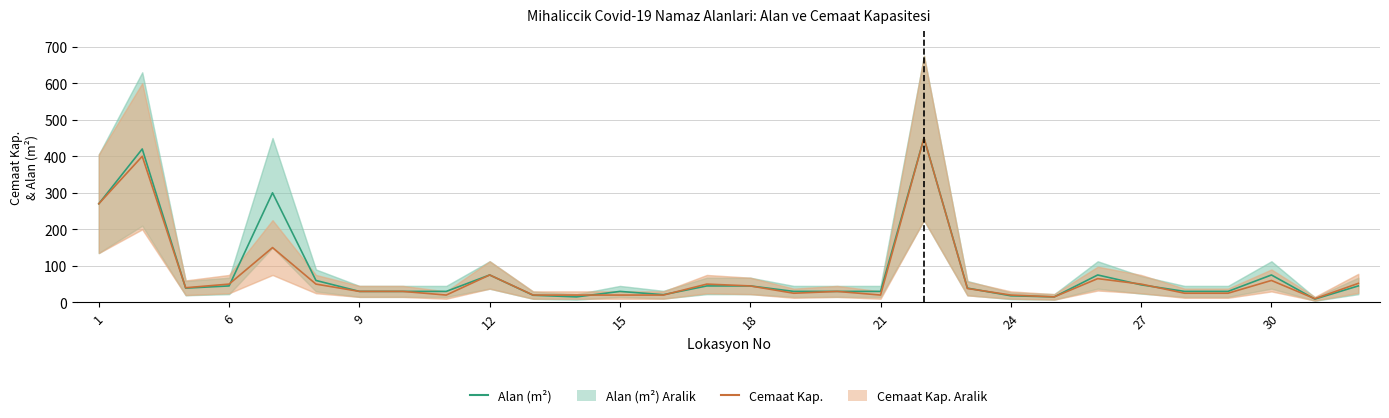

True or false: Cemaat Kapasitesi has a value of 270.0 at 1.

True